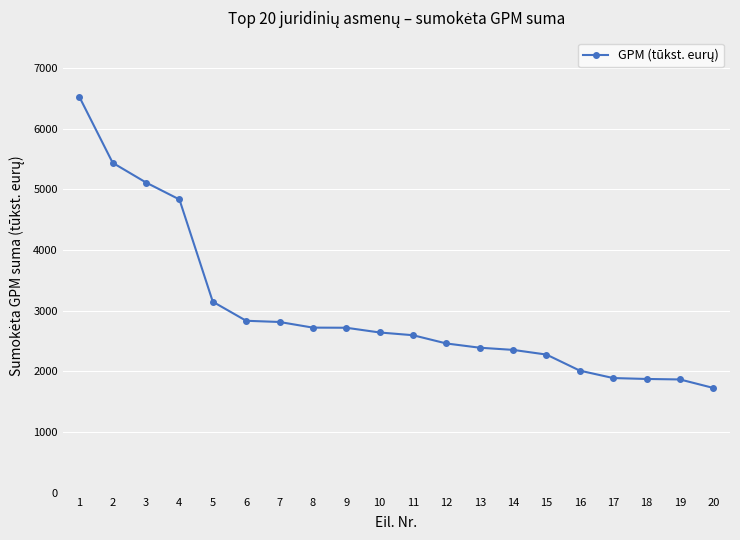

How many data points does each series have?

20